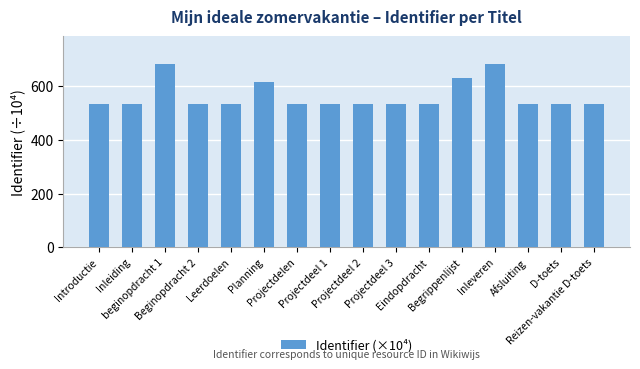

What is the difference between the maximum and minimum values?

150.4